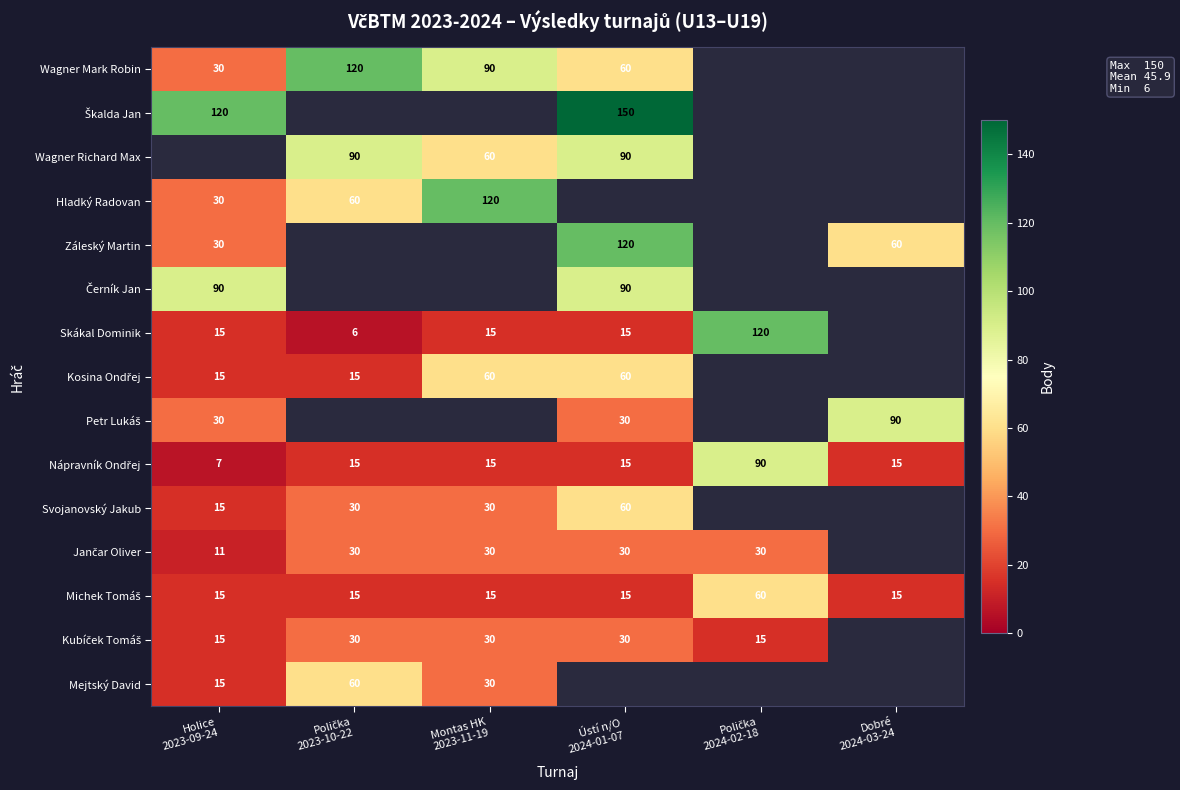

What is the maximum value shown in the chart?

150.0